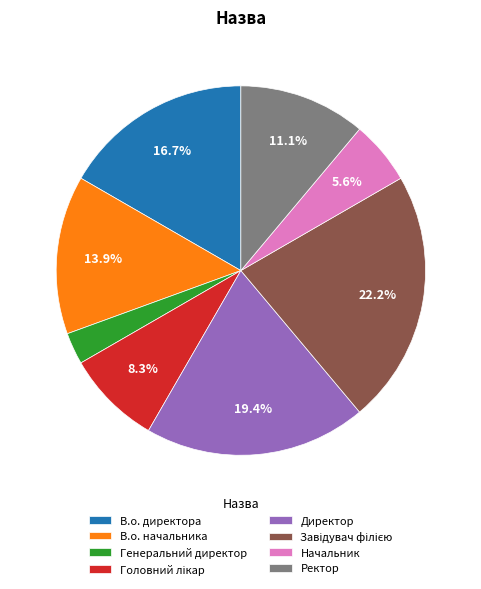

True or false: Ректор accounts for 11% of the total.

True